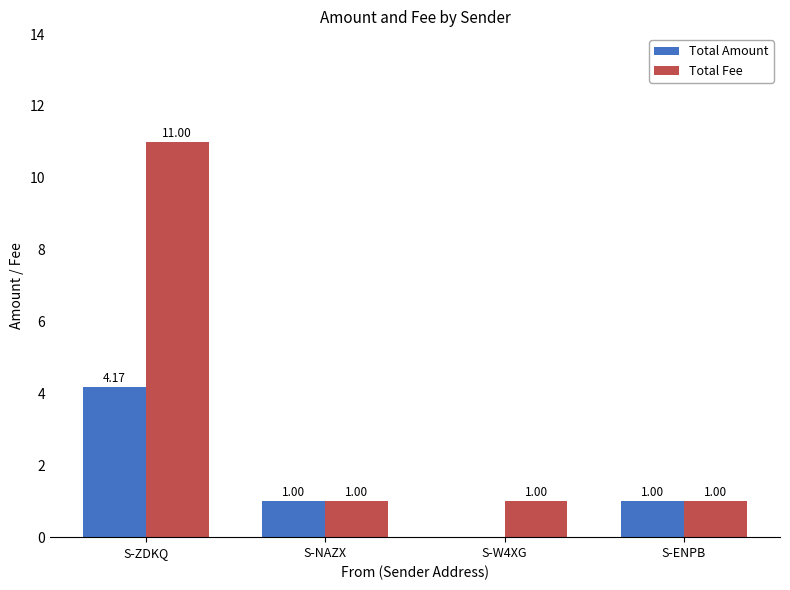

Is it true that Total Fee equals 0.3 at S-NAZX?

False